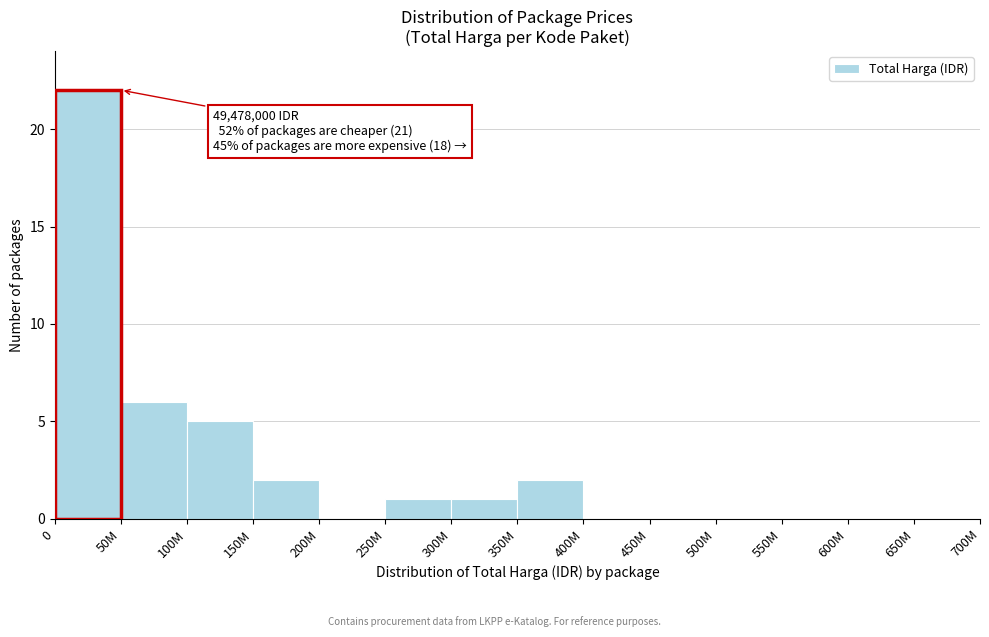

Reading right to left, list all the values displayed in this chart.

650M=0	600M=0	550M=0	500M=0	450M=0	400M=0	350M=2	300M=1	250M=1	200M=0	150M=2	100M=5	50M=6	0=22